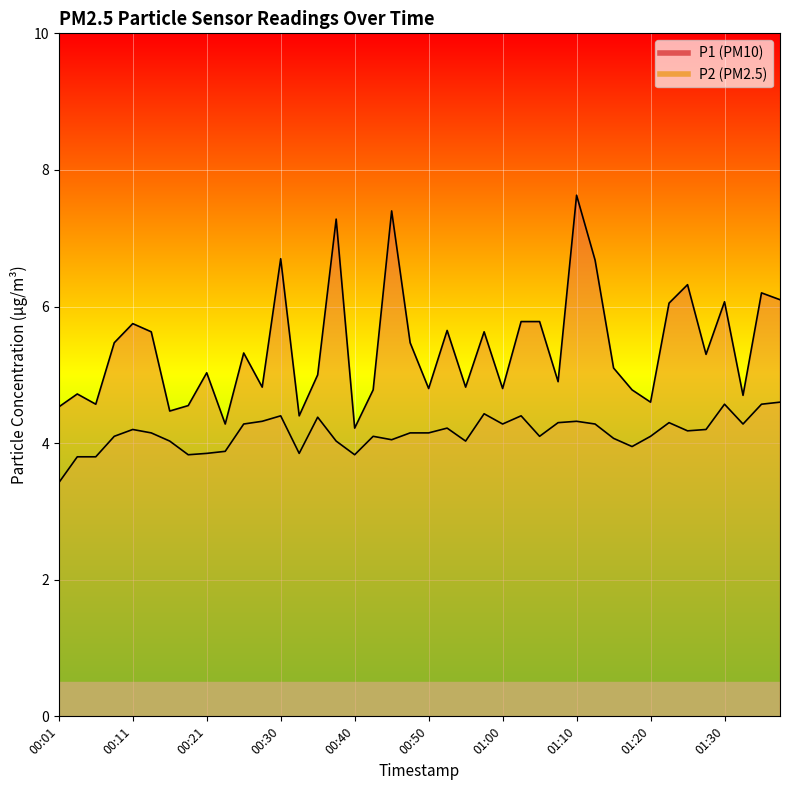

At which label is P2 closest to 4?

00:16